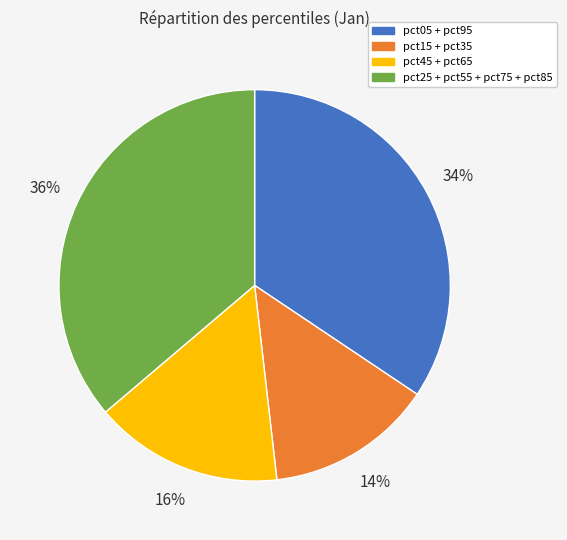

To the nearest percent, what is the average slice percentage?

25%